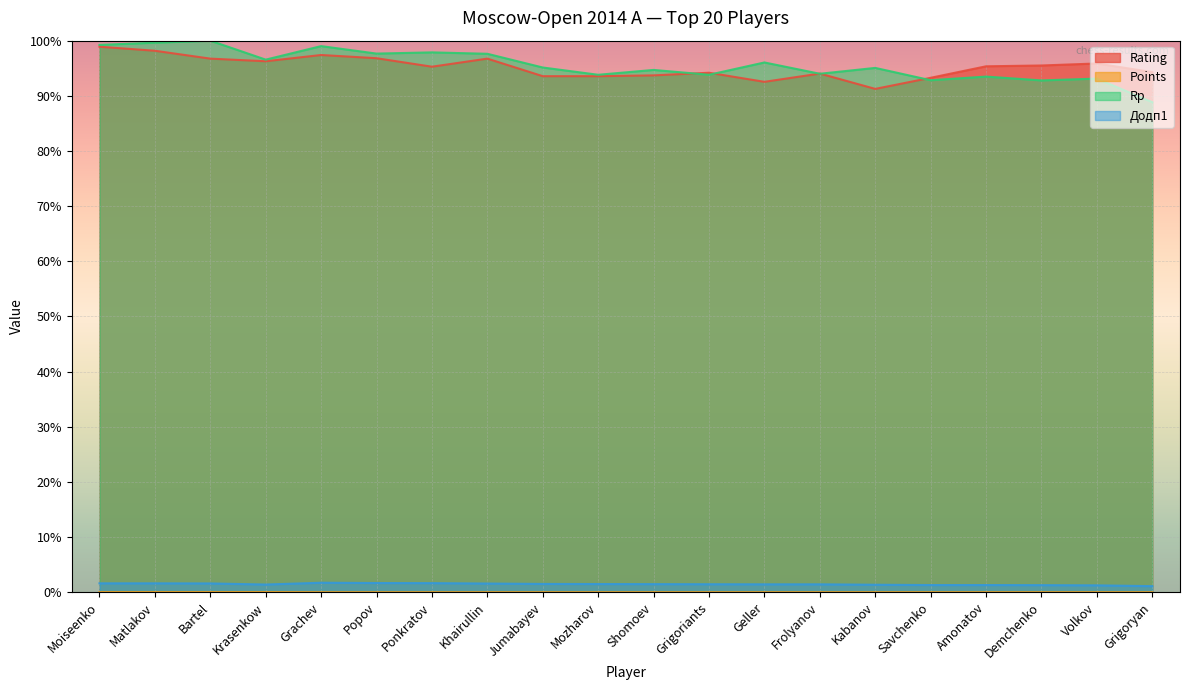

How many lines are shown in the chart?

4